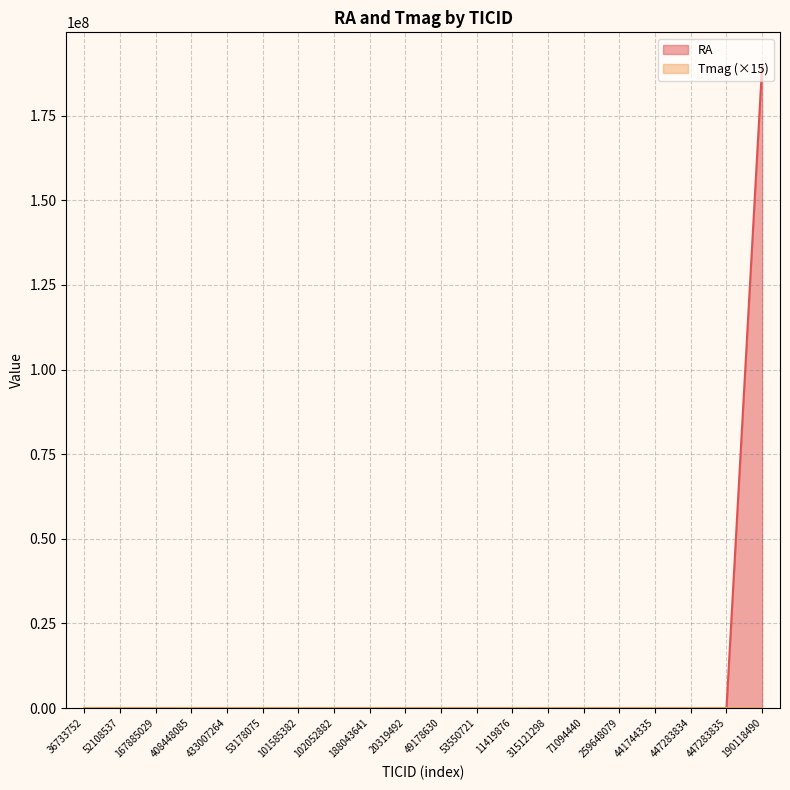

Which series changed the most between 53178075 and 188043641?

RA